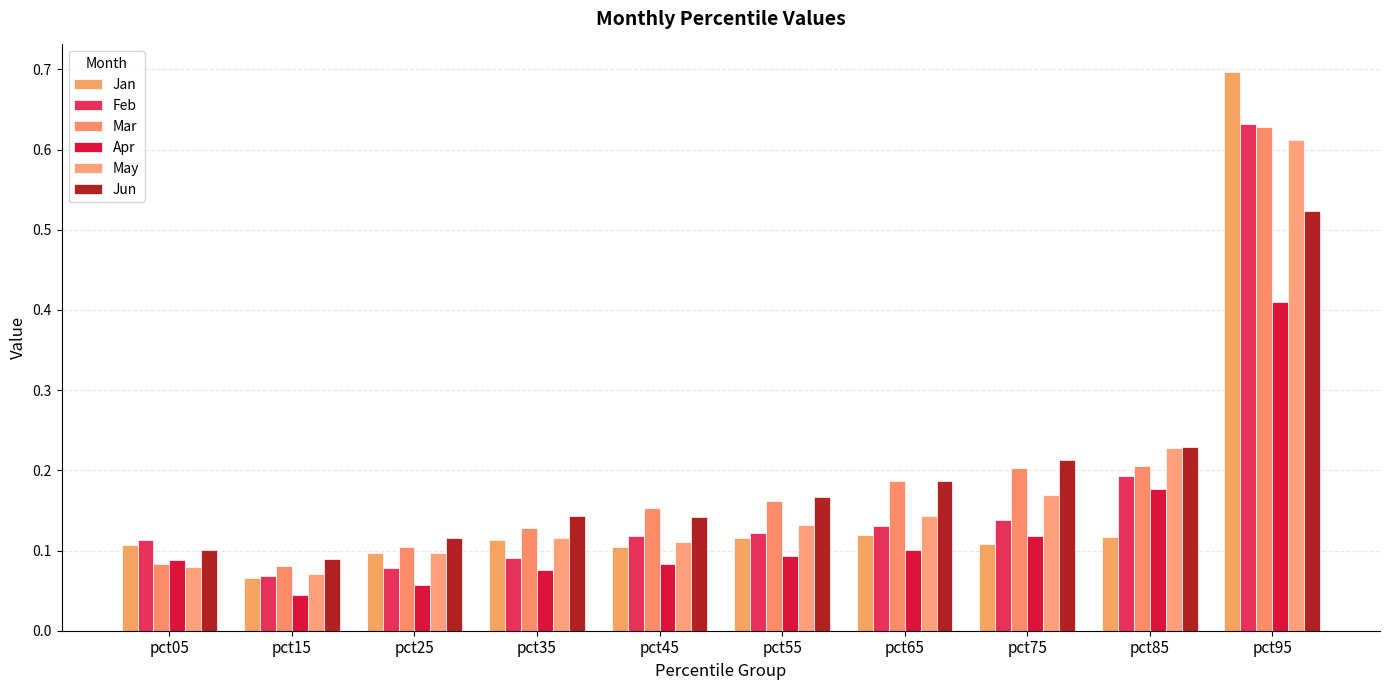

Does the chart contain any negative values?

No